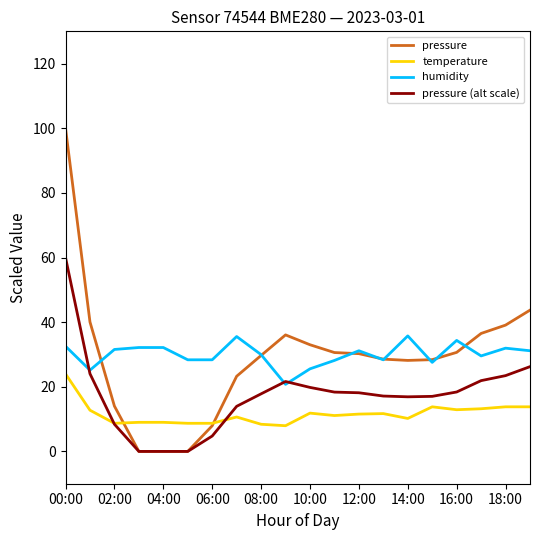

What is the greatest value displayed?

100.0